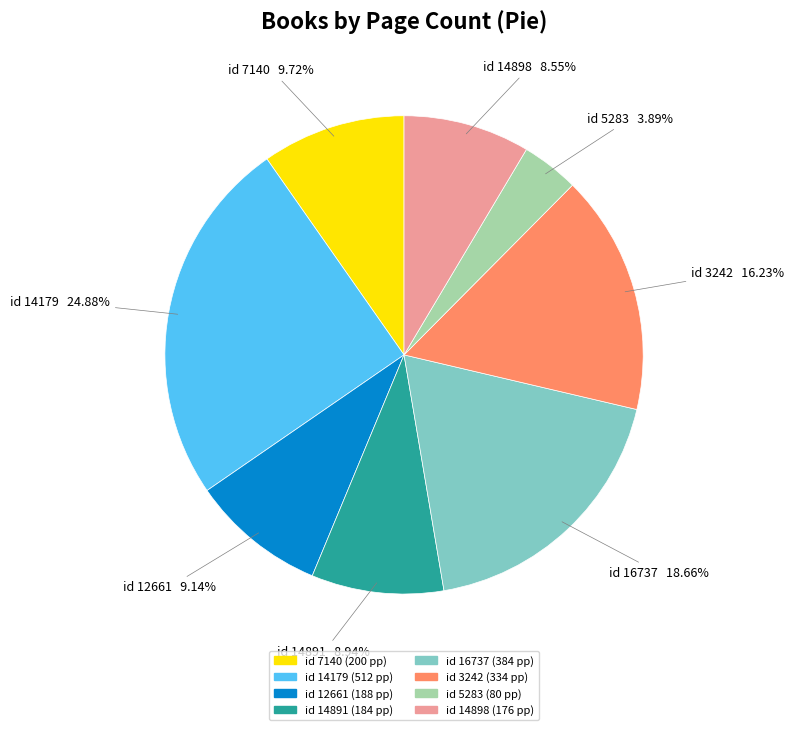

Is there a majority slice in this chart?

No